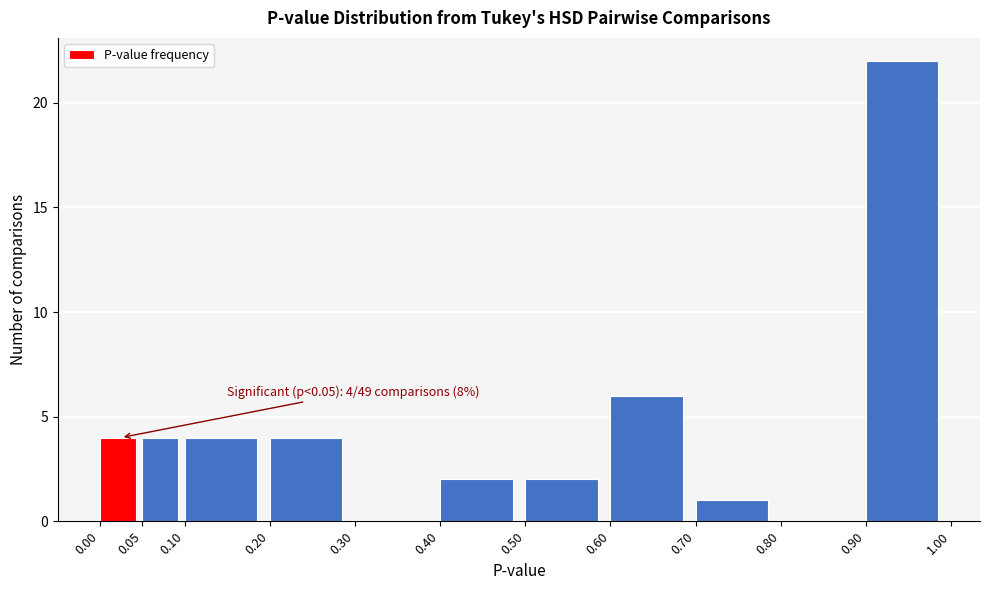

Over which range of the x-axis is the bar tallest?

0.90 to 1.00